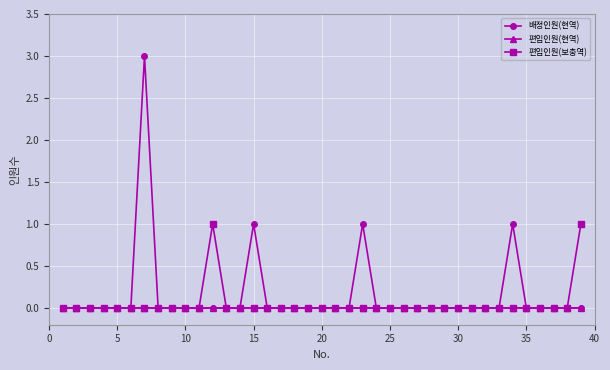

Which series has the widest spread of values?

배정인원(현역)